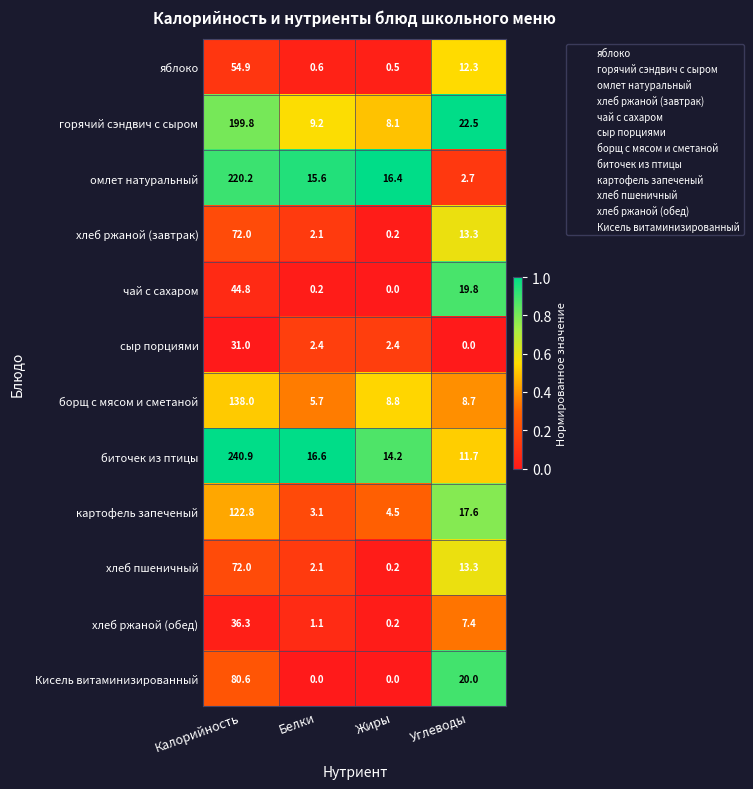

What is the greatest value displayed?

240.9